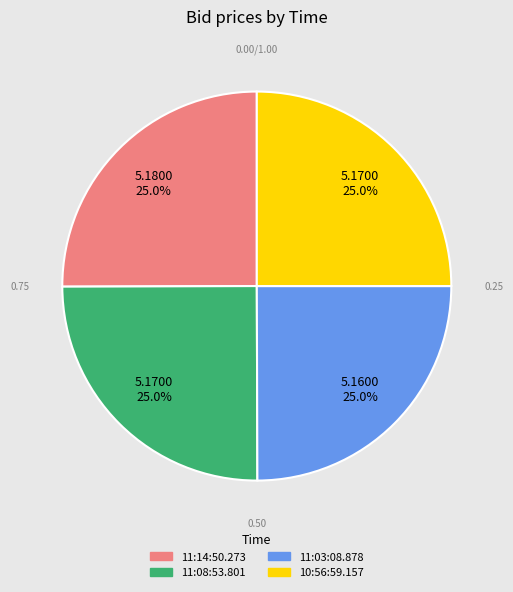

True or false: 11:14:50.273 accounts for 36% of the total.

False